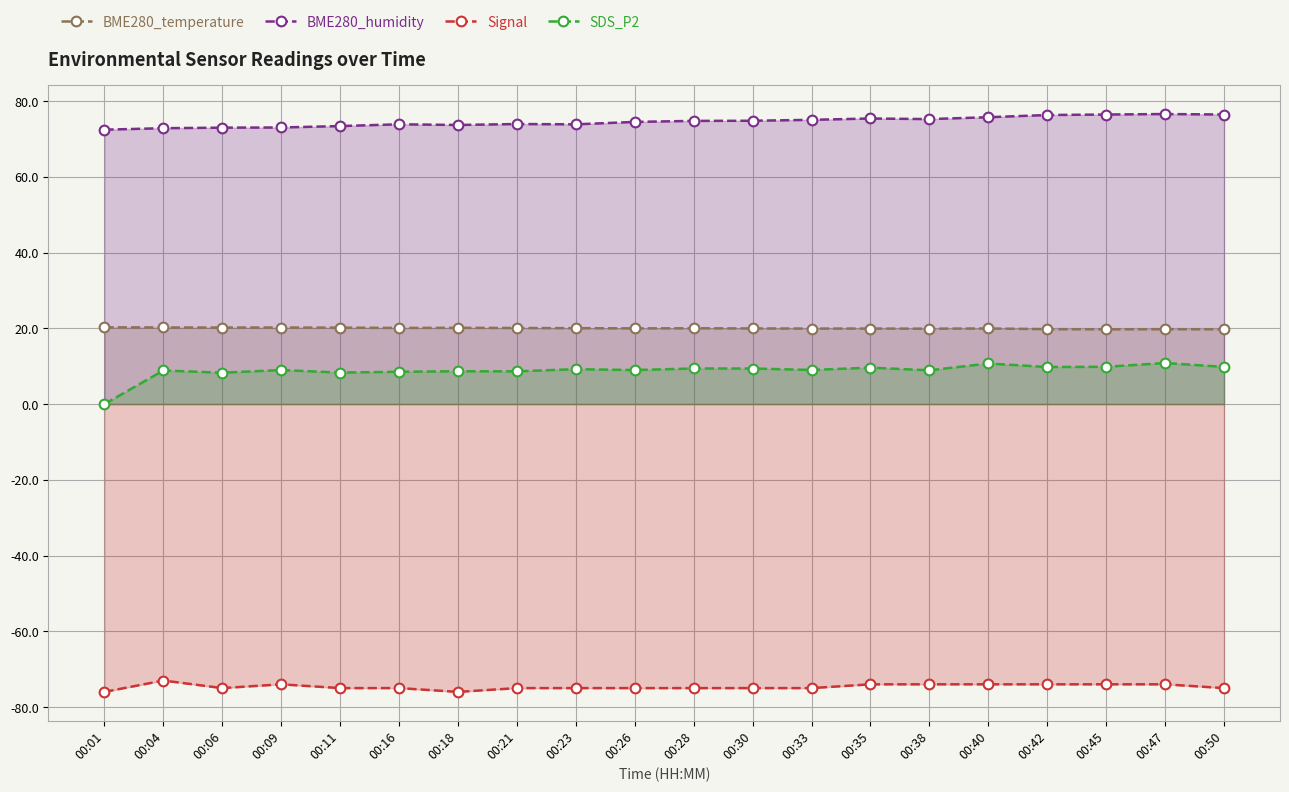

What is the sum of the BME280_temperature values at 00:42 and 00:47?

39.5